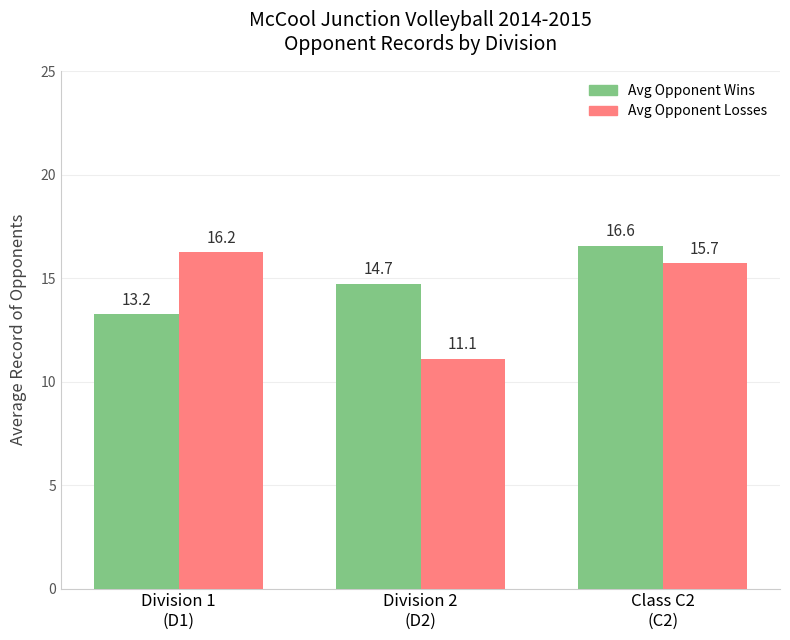

Is the value of Avg Opponent Wins at Class C2
(C2) greater than the value of Avg Opponent Losses at Division 1
(D1)?

Yes